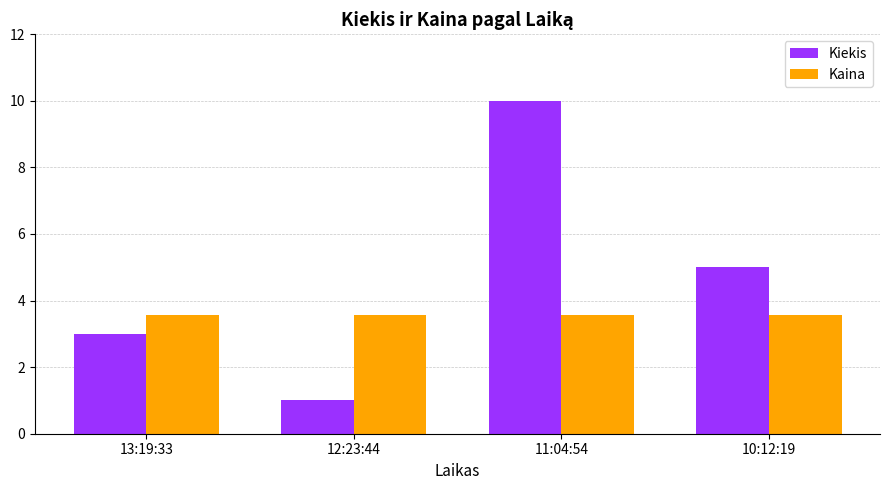

At which category is the sum across all series the highest?

11:04:54